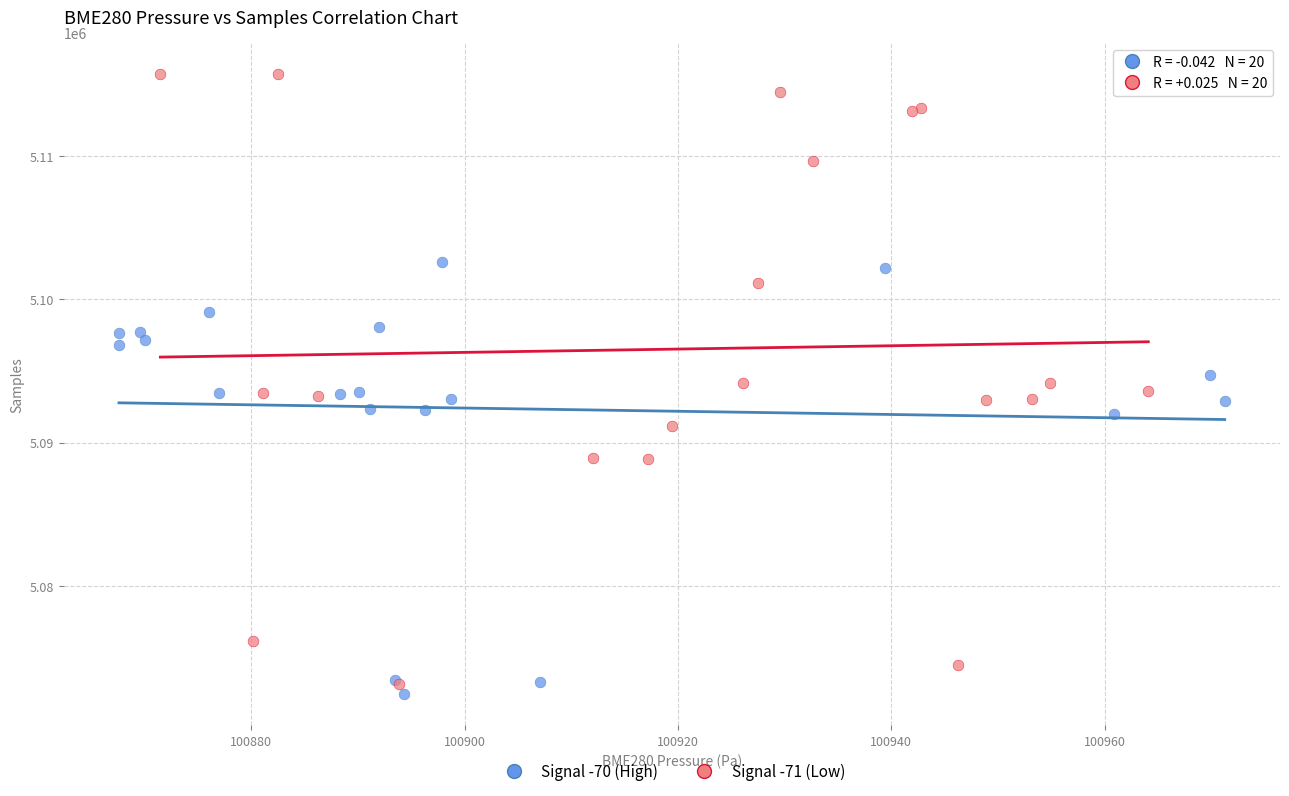

Which series reaches the maximum Y coordinate?

Signal -71 (Low)